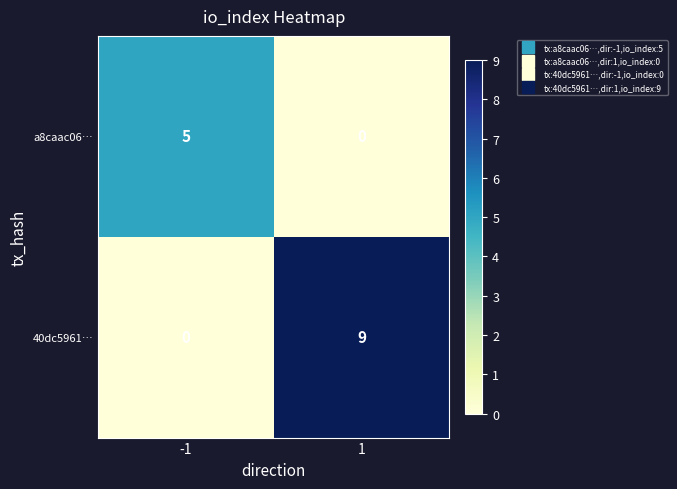

The 40dc5961… series shows 16 at 1. True or false?

False